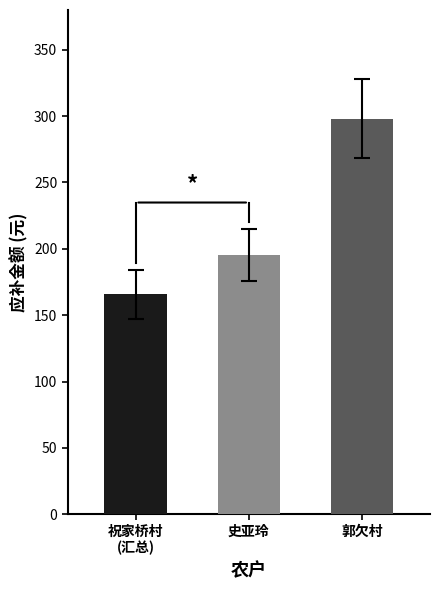

Which category has the highest value in the 行政村_补贴面积 series?

郭欠村